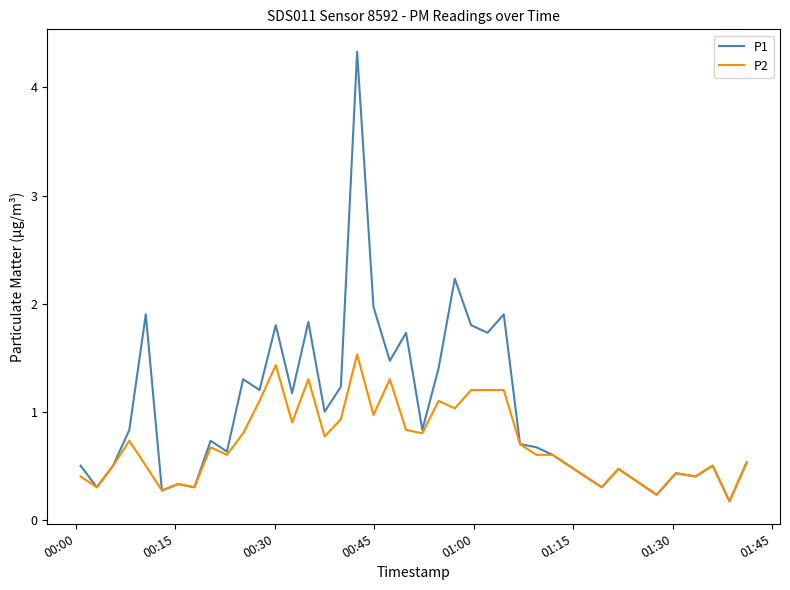

Rank the series by their maximum value, from highest to lowest.

P1, P2